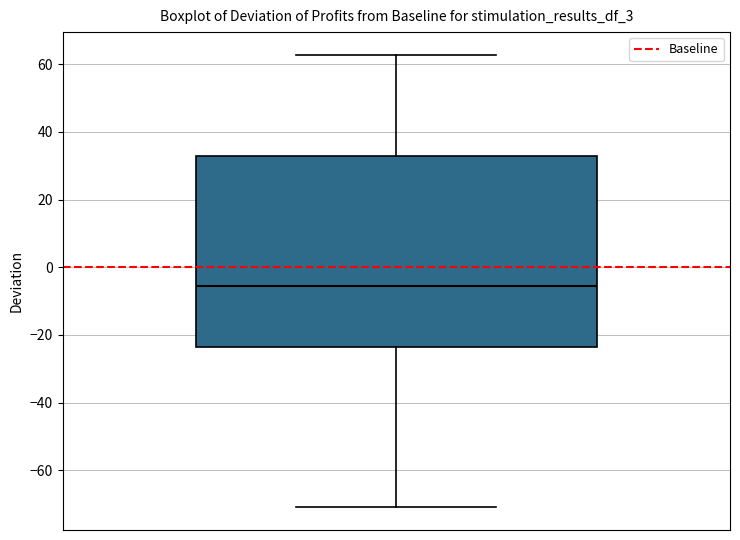

Transcribe this box plot: give where the median line is, the range the box spans, and where the two whiskers end, as read against the y-axis. The values are not printed on the chart, so give them approximately, as read against the axis.

median -6, box -24 to 34, whiskers -70 to 62